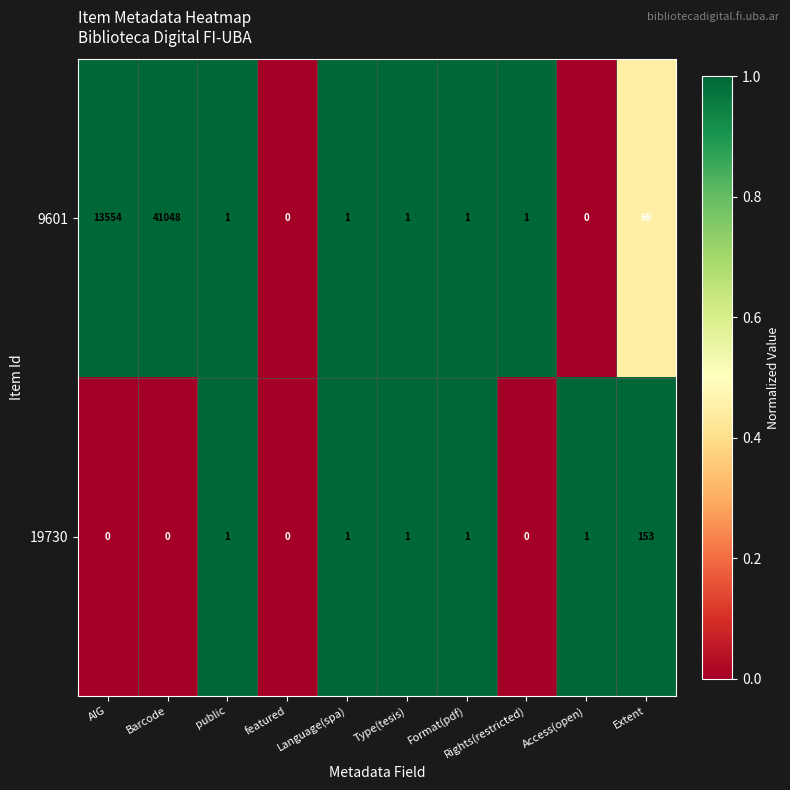

Where is 9601 nearest to the value 20524?

AIG